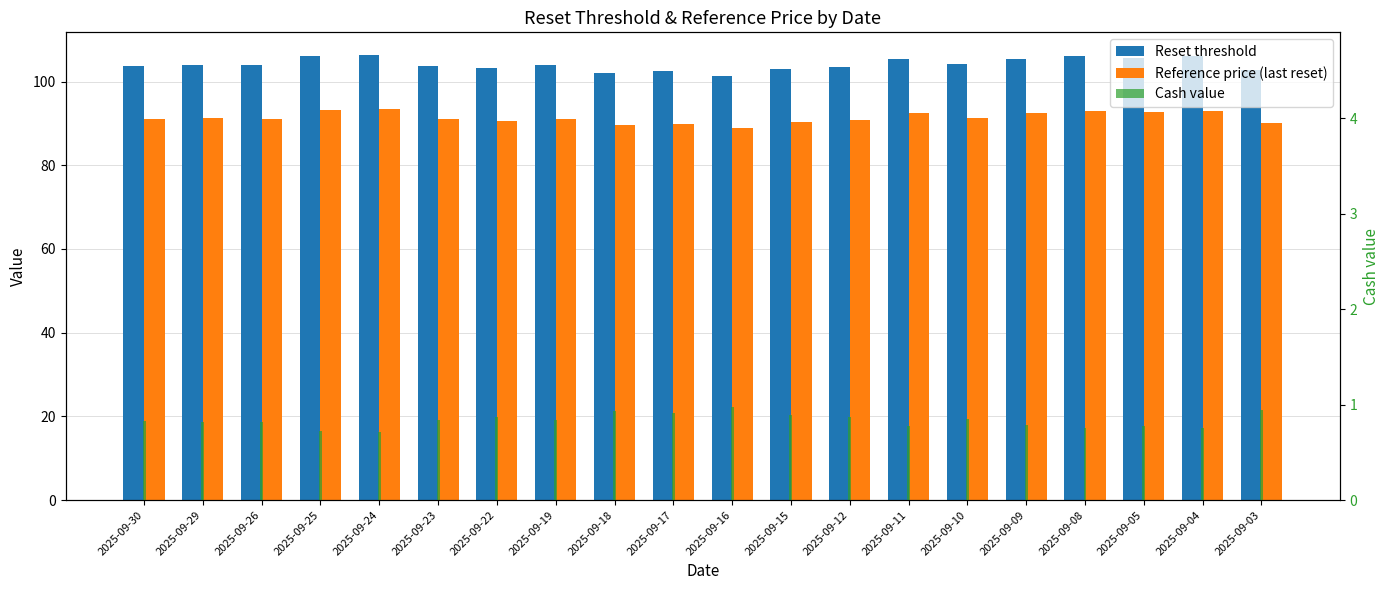

What value does the Reference price (last reset) series have at 2025-09-19?

91.1